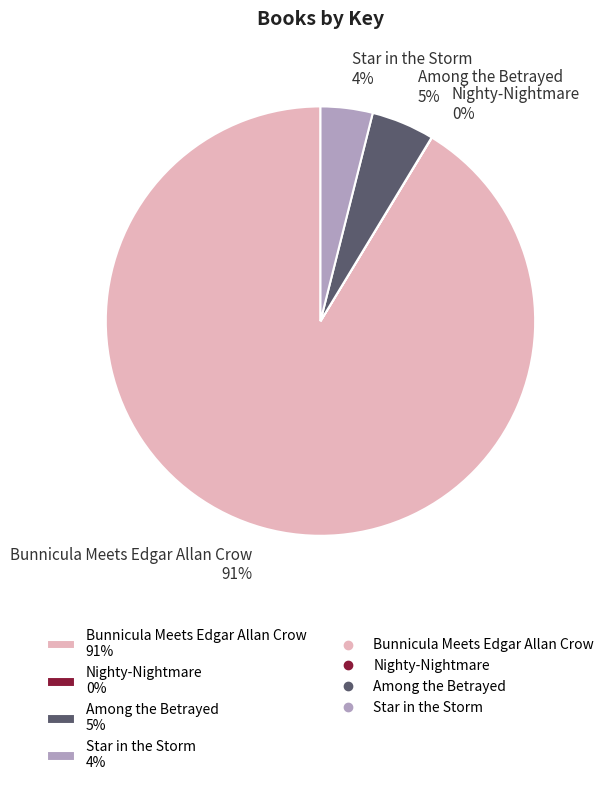

To the nearest percent, what is the average slice percentage?

25%